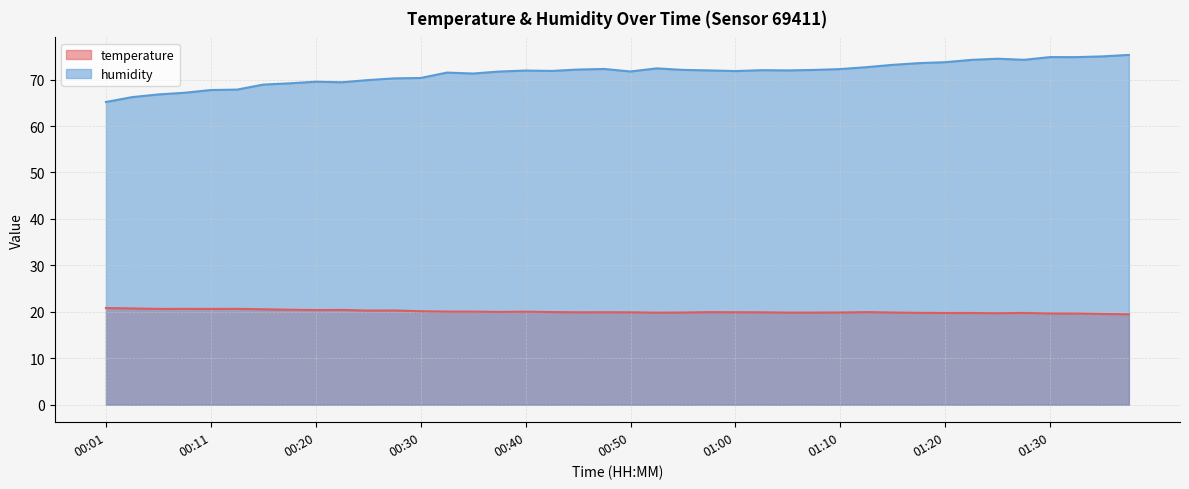

What are all the series names shown in the legend?

temperature, humidity